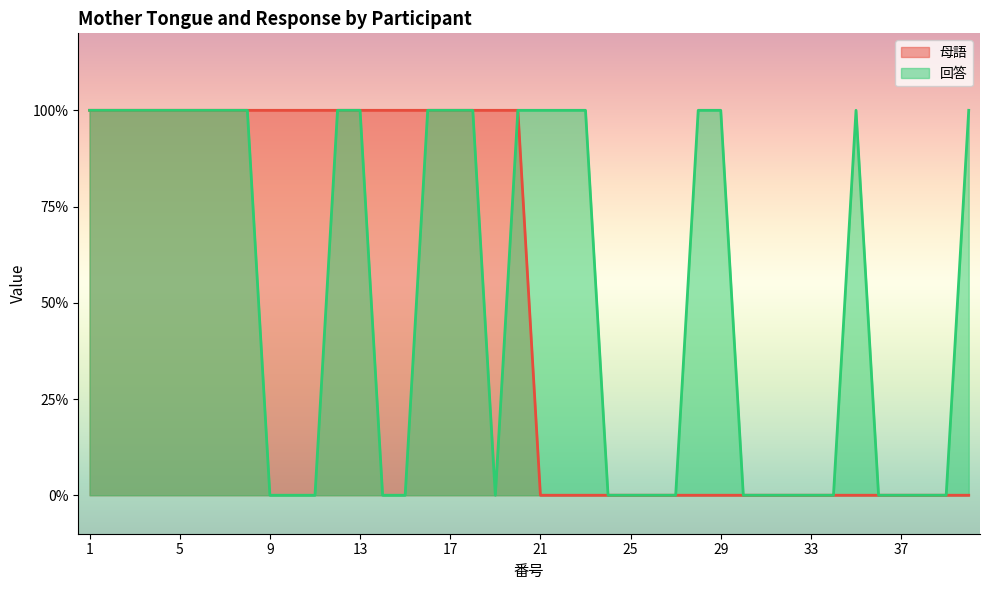

What is the value of the 母語 point at the 16th from the left?

1